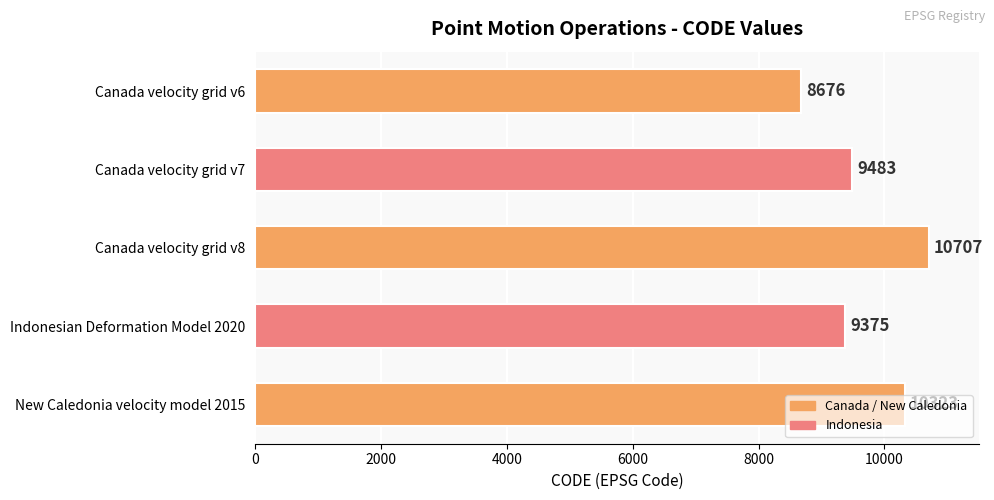

Where is the data nearest to the value 9691?

Canada velocity grid v7